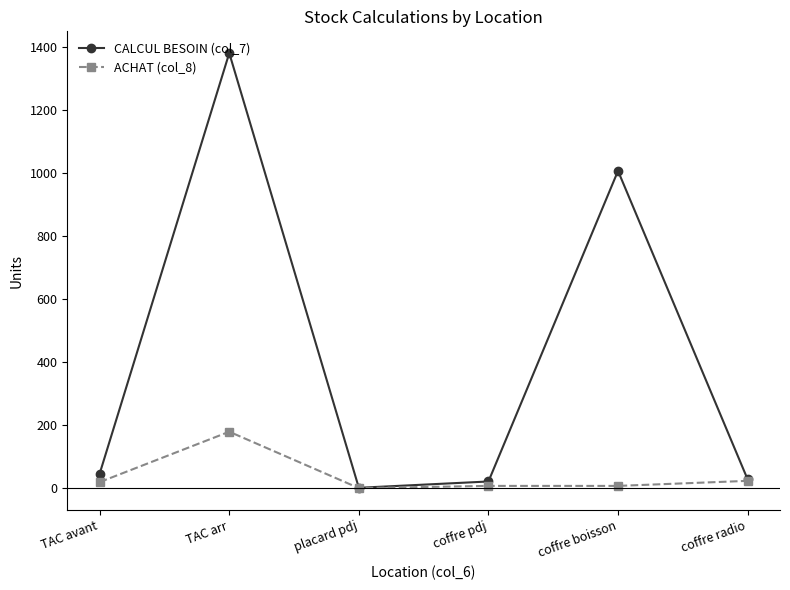

Which series has the largest range (max minus min)?

CALCUL BESOIN (col_7)